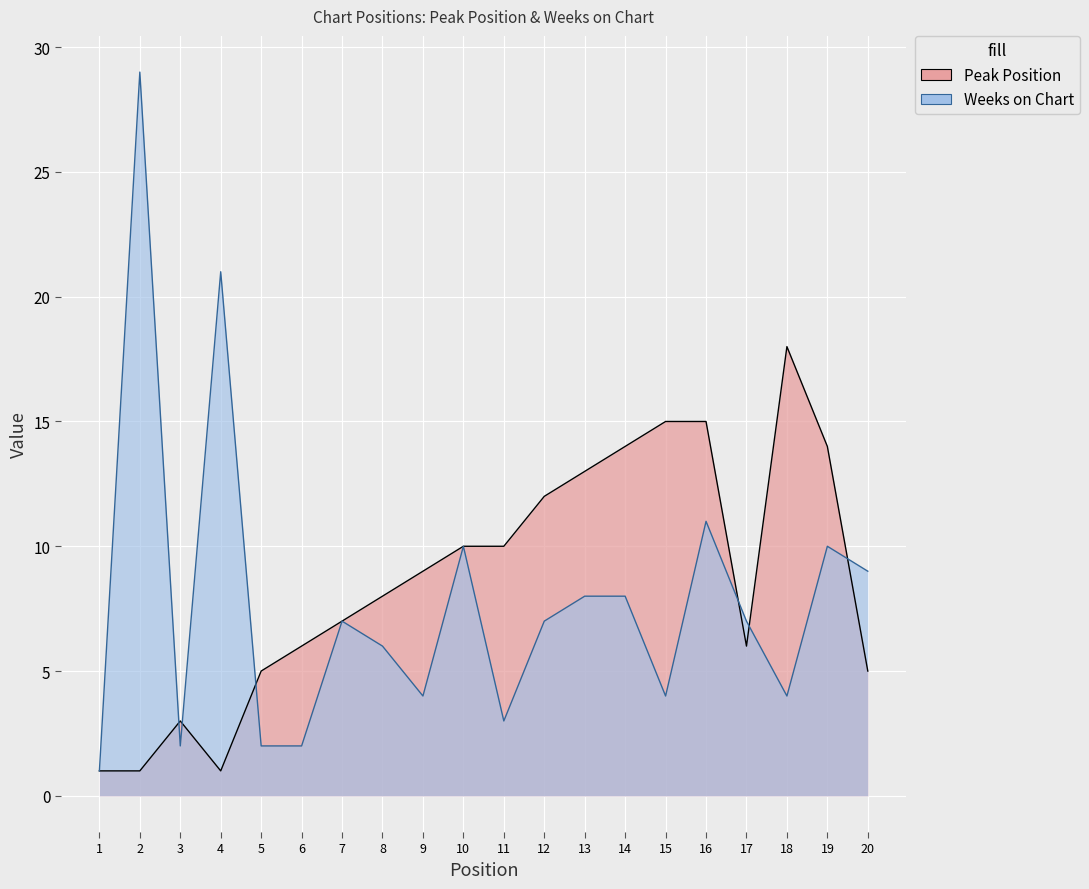

How many values in the Peak Position series are below 9?

10